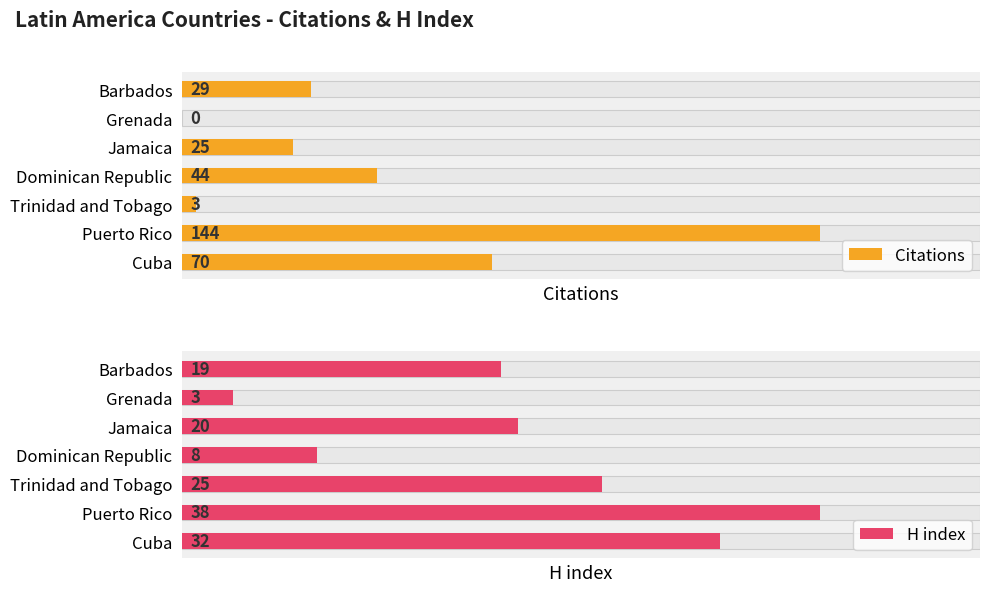

Count the number of categories in the chart.

7